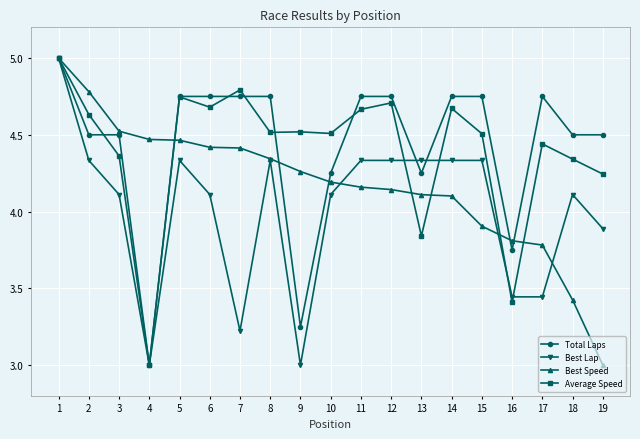

Where is Average Speed nearest to the value 4?

13